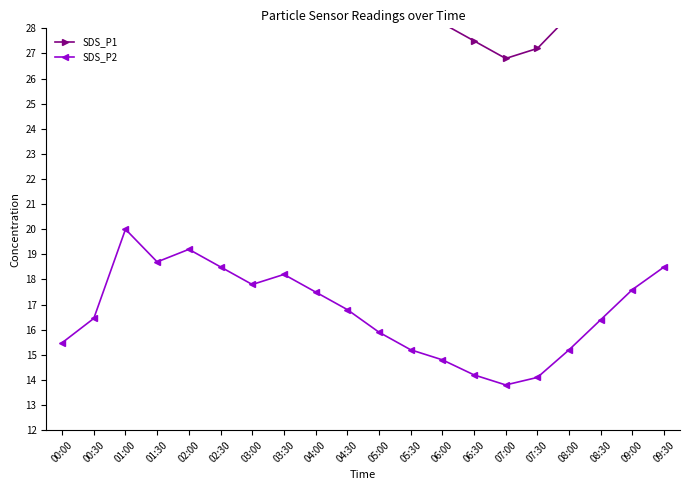

True or false: SDS_P1 and SDS_P2 cross at least once.

False